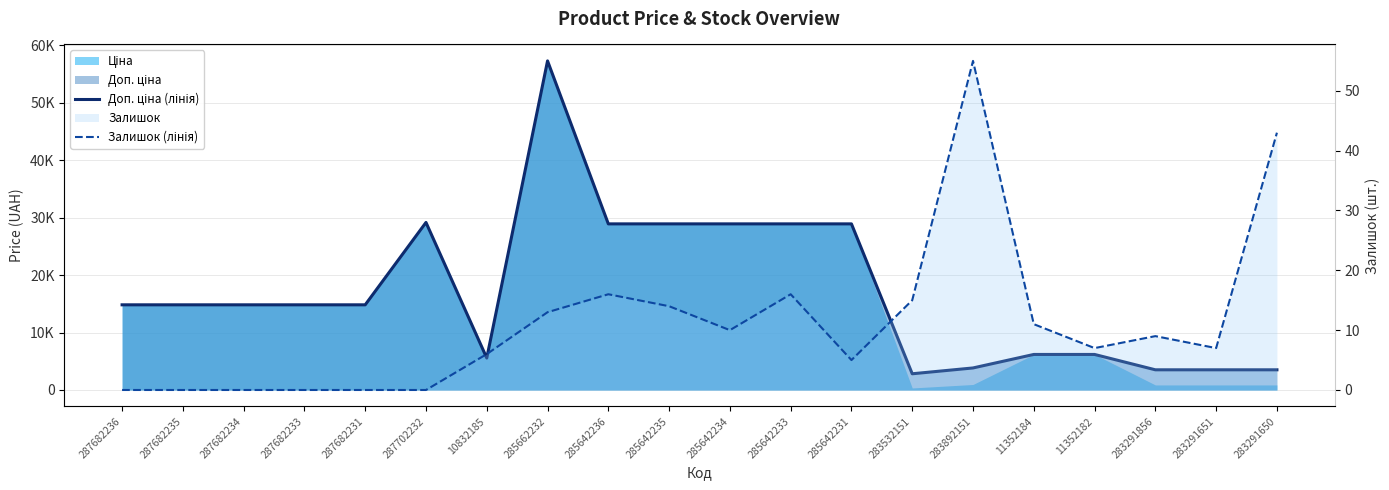

Which series changed the most between 287682231 and 285642233?

Доп. ціна (лінія)